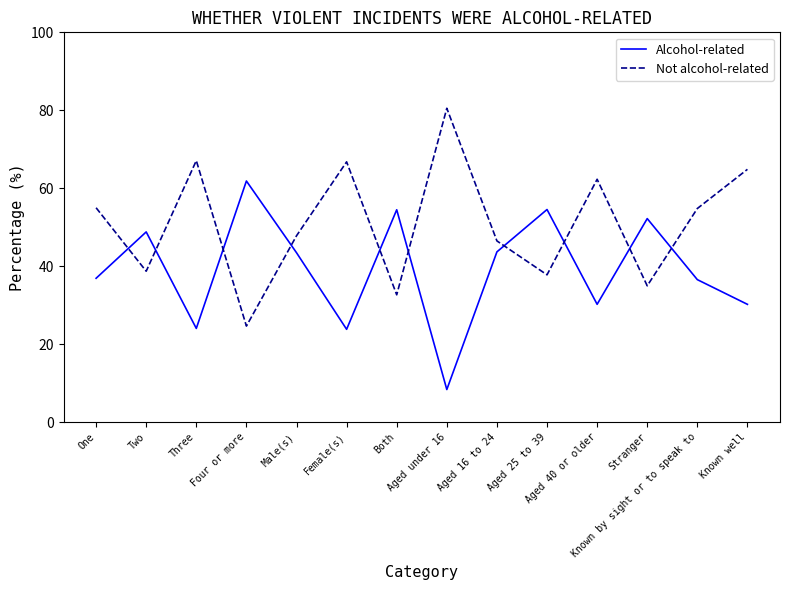

What is the minimum value shown in the chart?

8.4